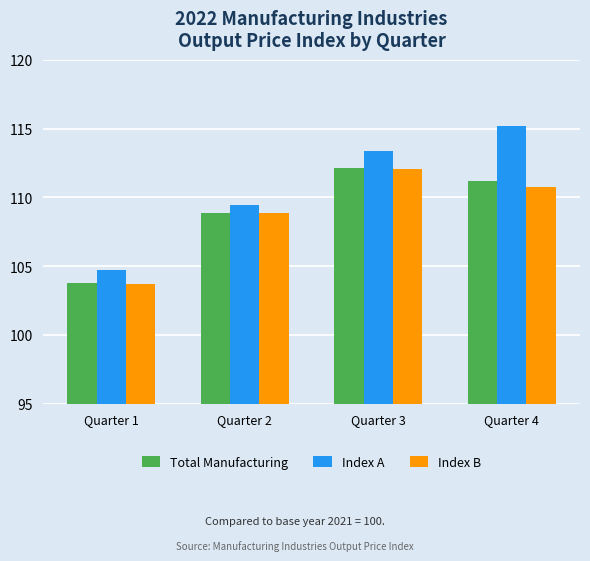

The value of Total Manufacturing at Quarter 3 is 112.2. True or false?

True